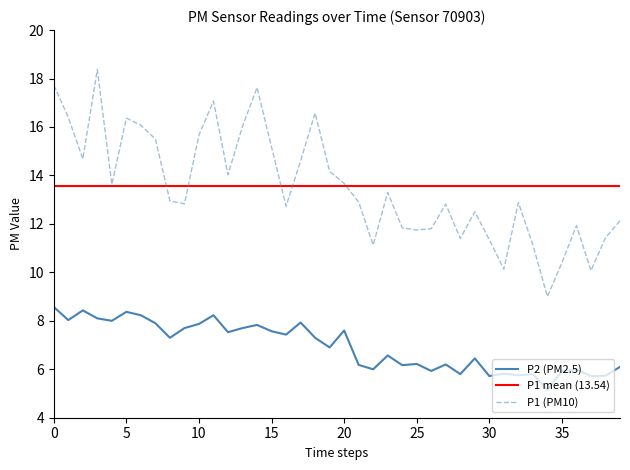

What is the value of the P1 point at the 6th from the left?

16.4